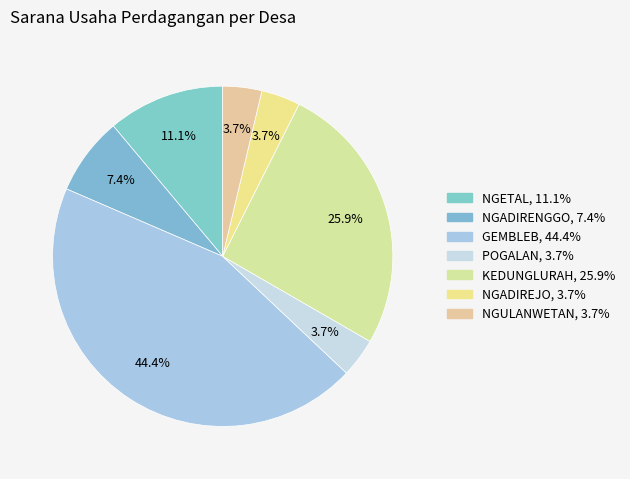

Count the number of slices in the pie.

7